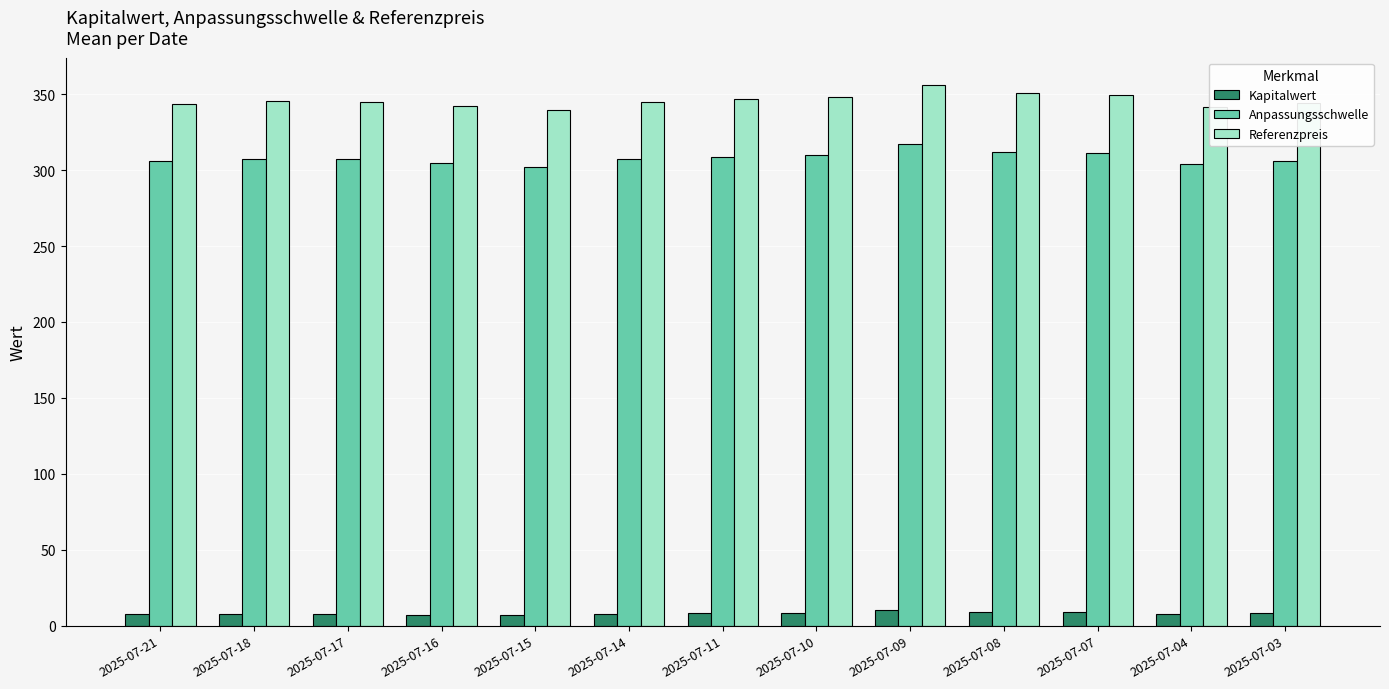

Is the value of Anpassungsschwelle at 2025-07-17 greater than the value of Referenzpreis at 2025-07-14?

No